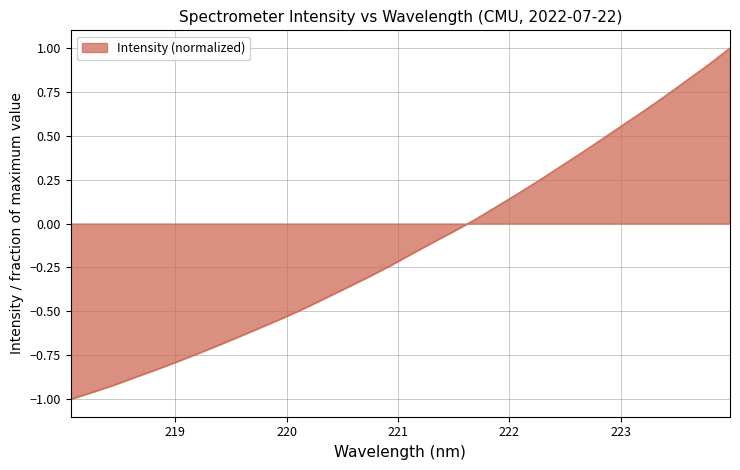

What is the difference between the maximum and minimum values?

2.0